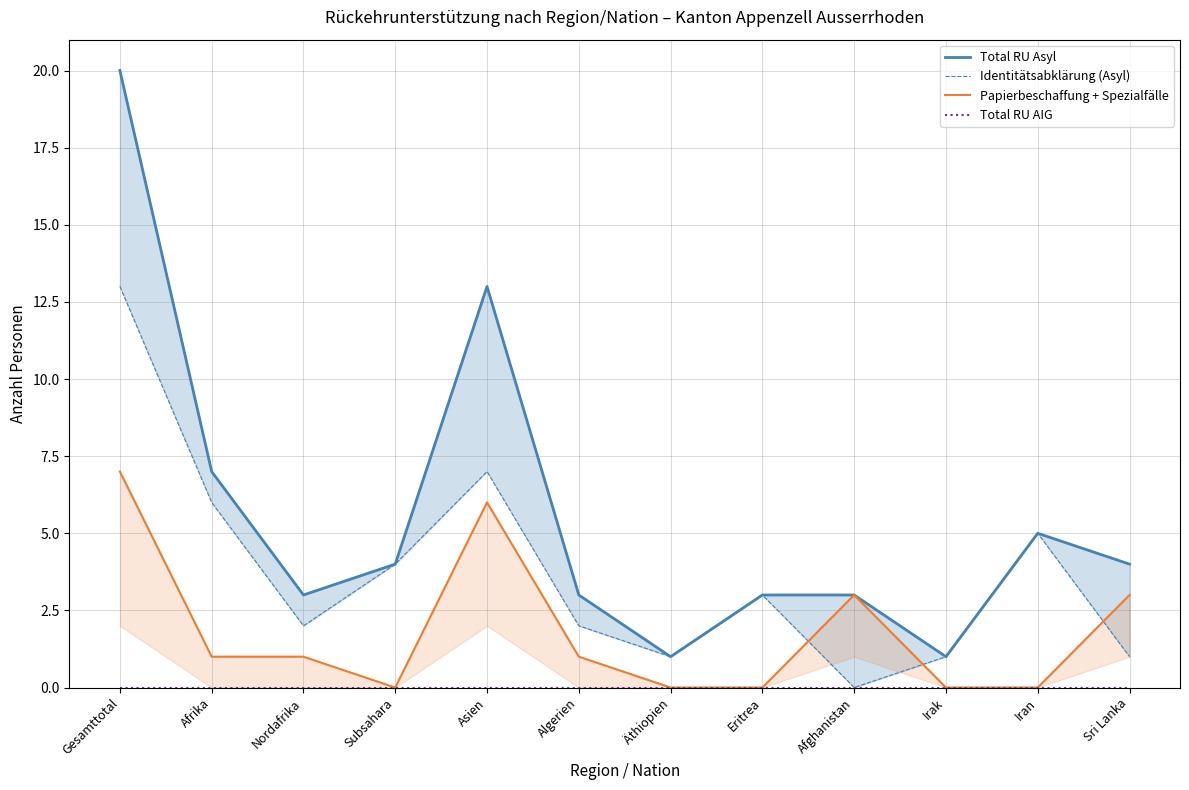

What is the label of the 11th point from the left?

Iran